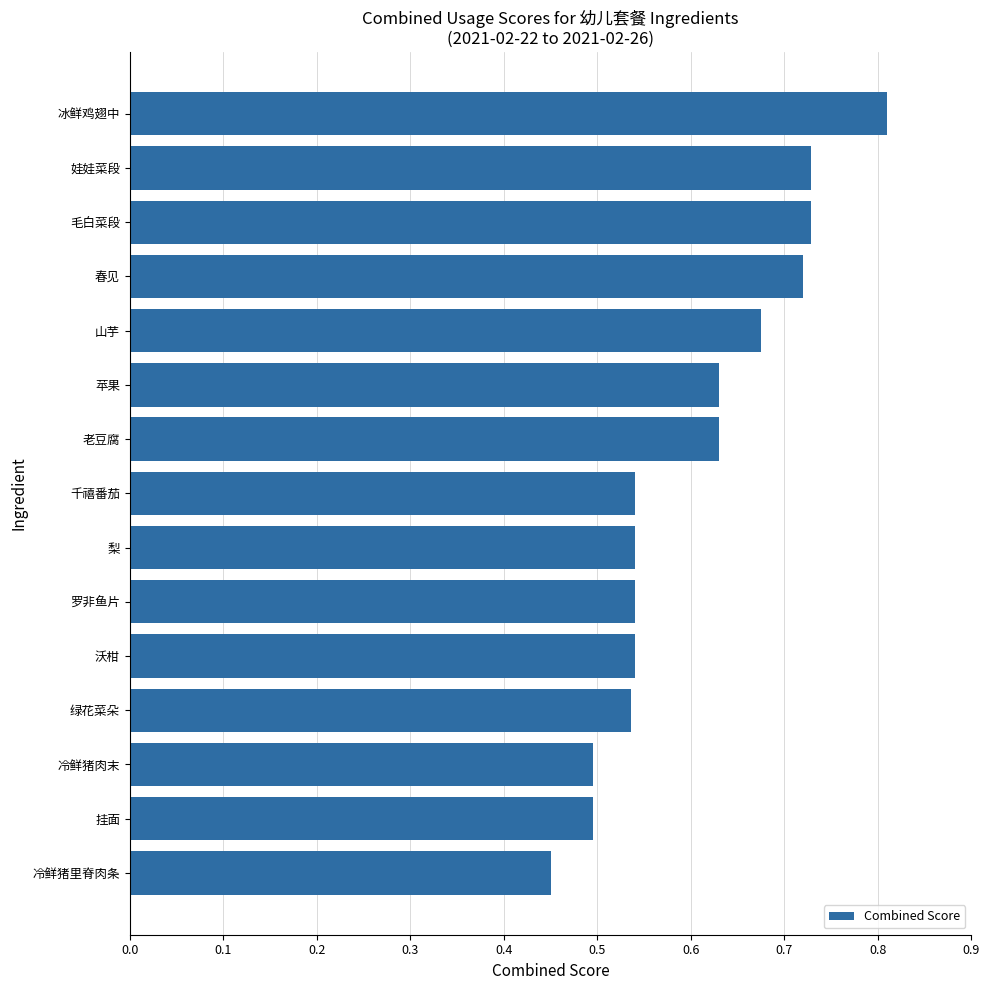

What is the difference between the maximum and minimum values?

0.4